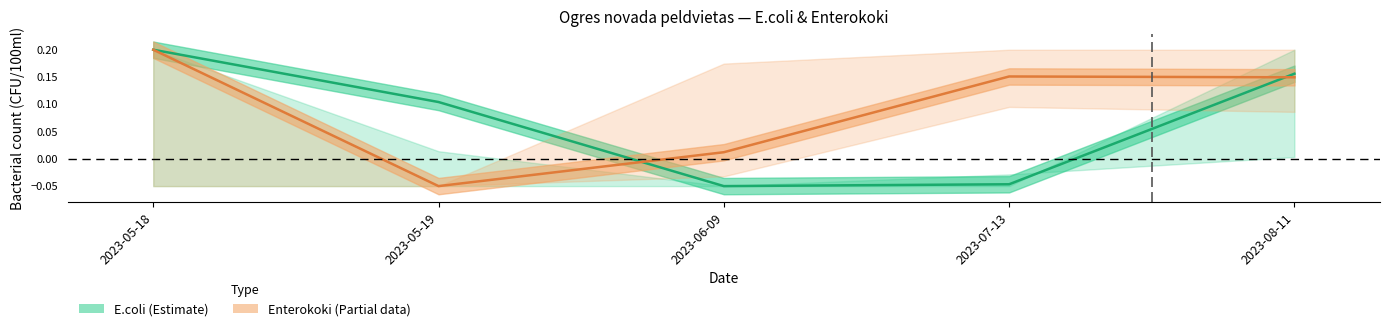

After their last crossing, which series has the higher values: Enterokoki mean or E.coli mean?

E.coli mean